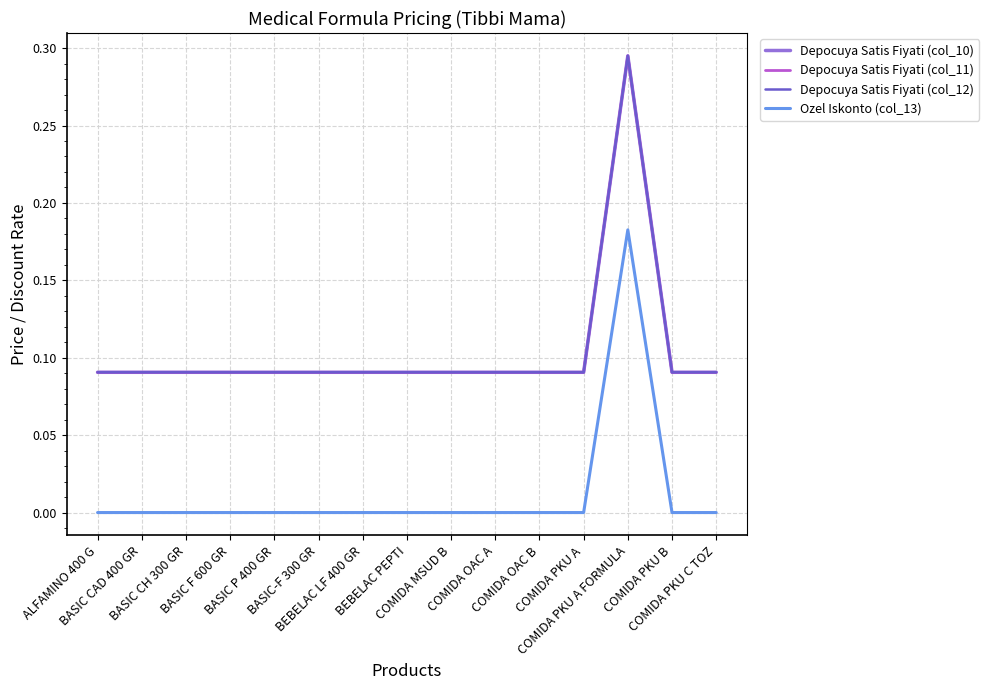

Is the value of Depocuya Satis Fiyati (col_11) at BASIC-F 300 GR greater than the value of Depocuya Satis Fiyati (col_12) at COMIDA PKU C TOZ?

No